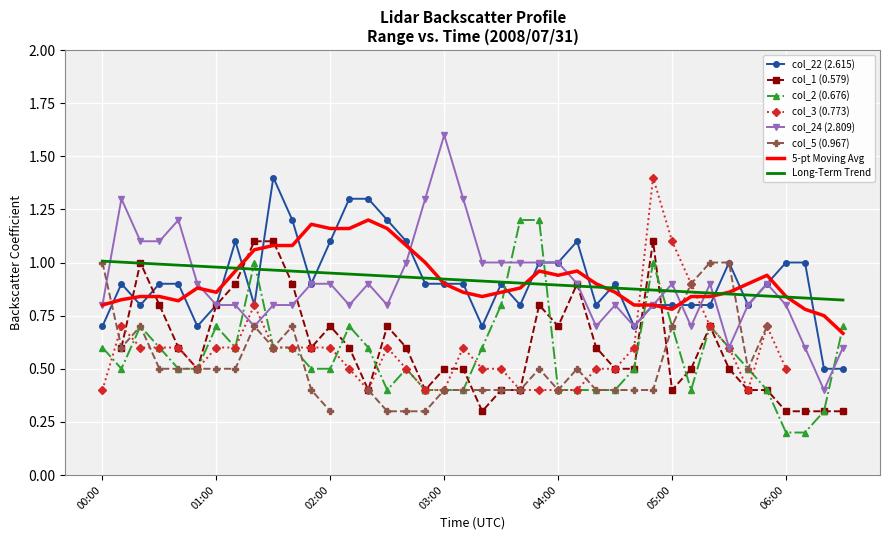

Is it true that col_2 (0.676) equals 0.6 at 00:00?

True